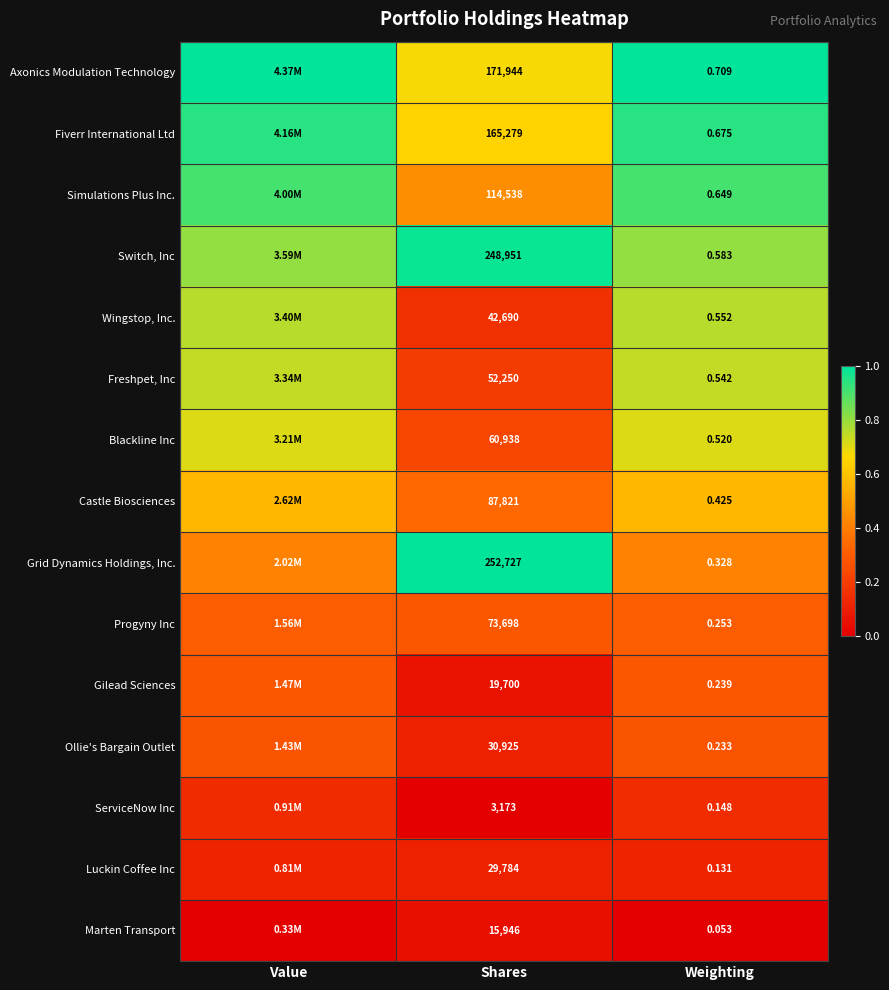

Rank the series at Shares from highest to lowest value.

Grid Dynamics Holdings, Inc., Switch, Inc, Axonics Modulation Technology, Fiverr International Ltd, Simulations Plus Inc., Castle Biosciences, Progyny Inc, Blackline Inc, Freshpet, Inc, Wingstop, Inc., Ollie's Bargain Outlet, Luckin Coffee Inc, Gilead Sciences, Marten Transport, ServiceNow Inc